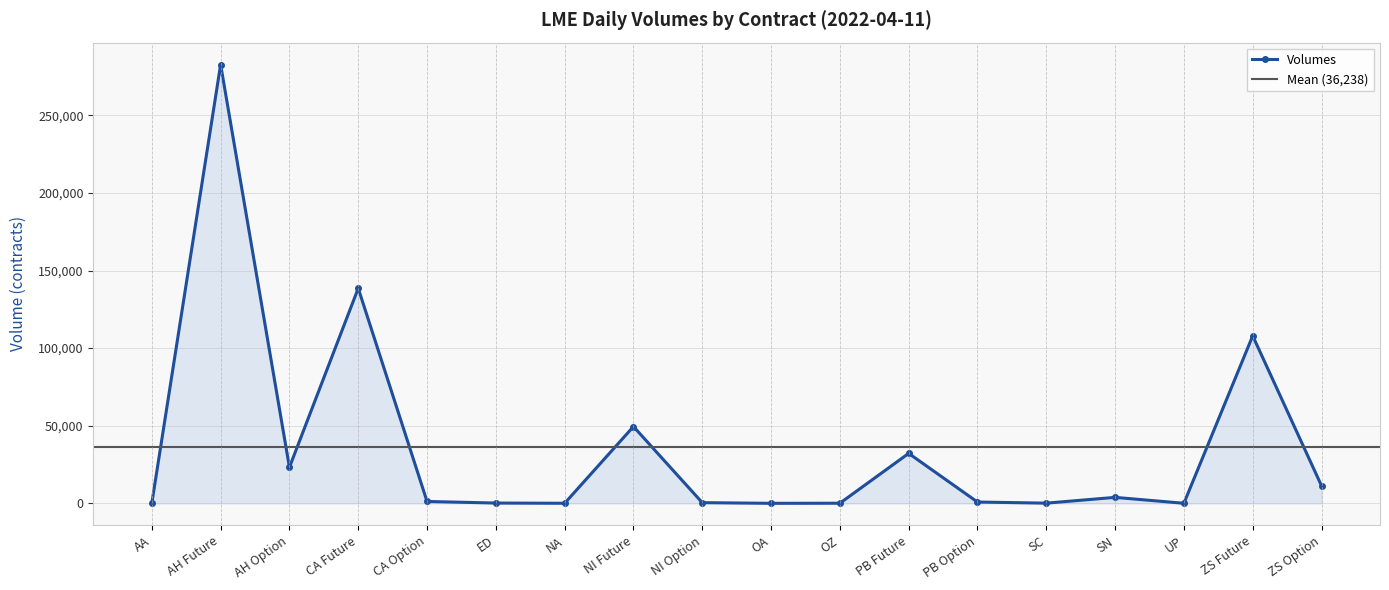

True or false: there are more than 0 points higher than both neighbors.

True